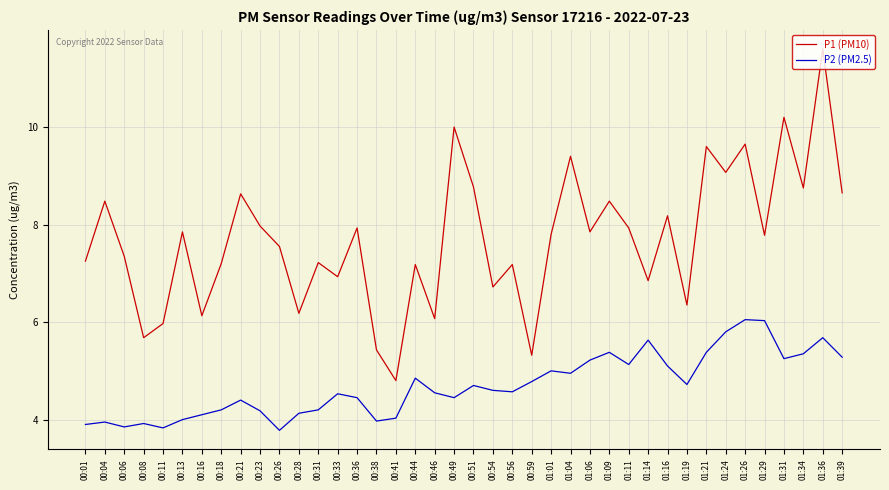

Which label corresponds to the largest value in the chart?

01:36